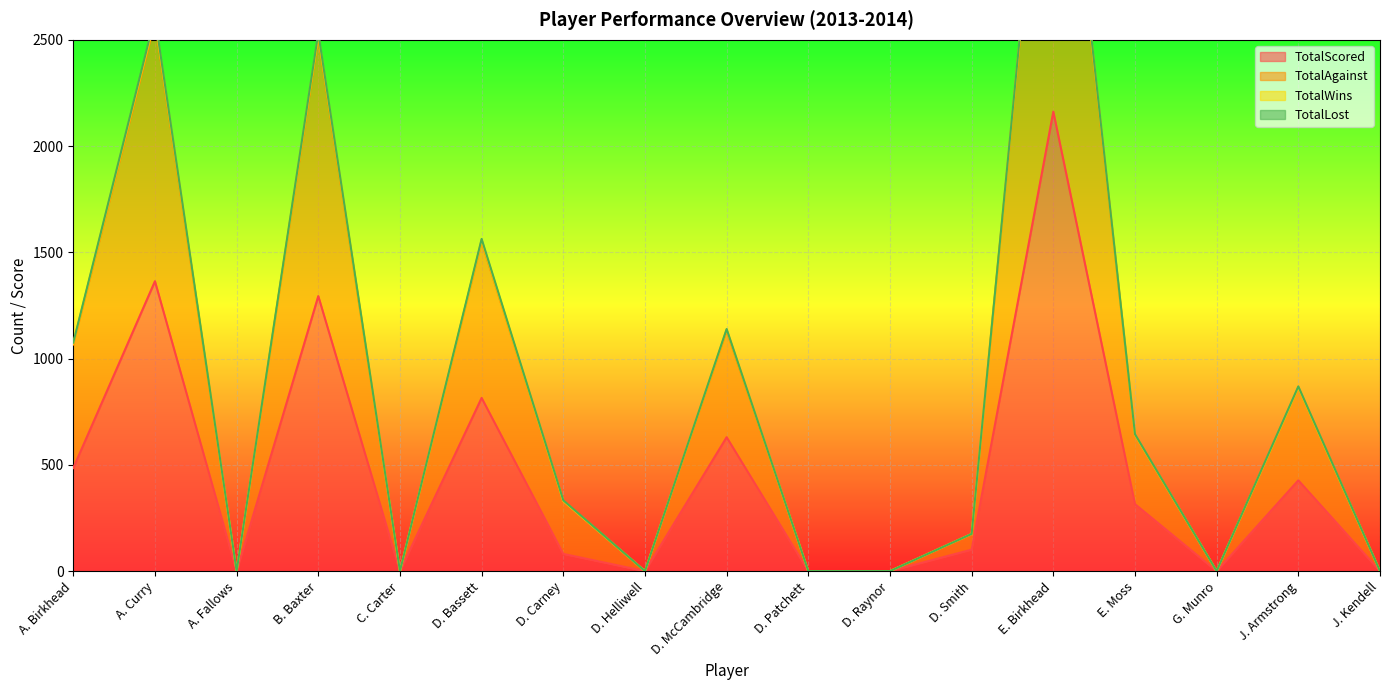

At which category does TotalAgainst reach its first local peak?

A. Curry